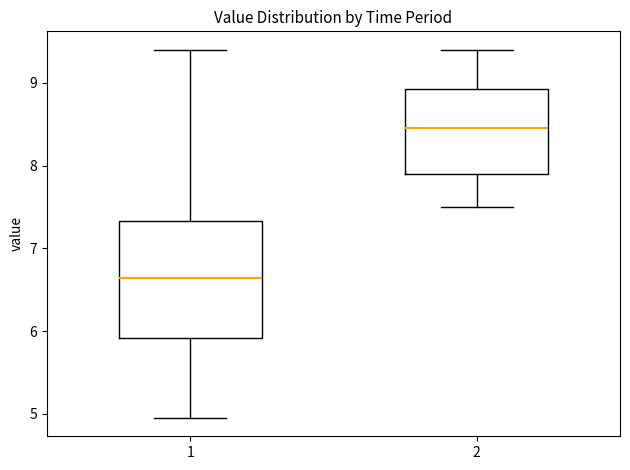

Which box's median line is the lowest?

1